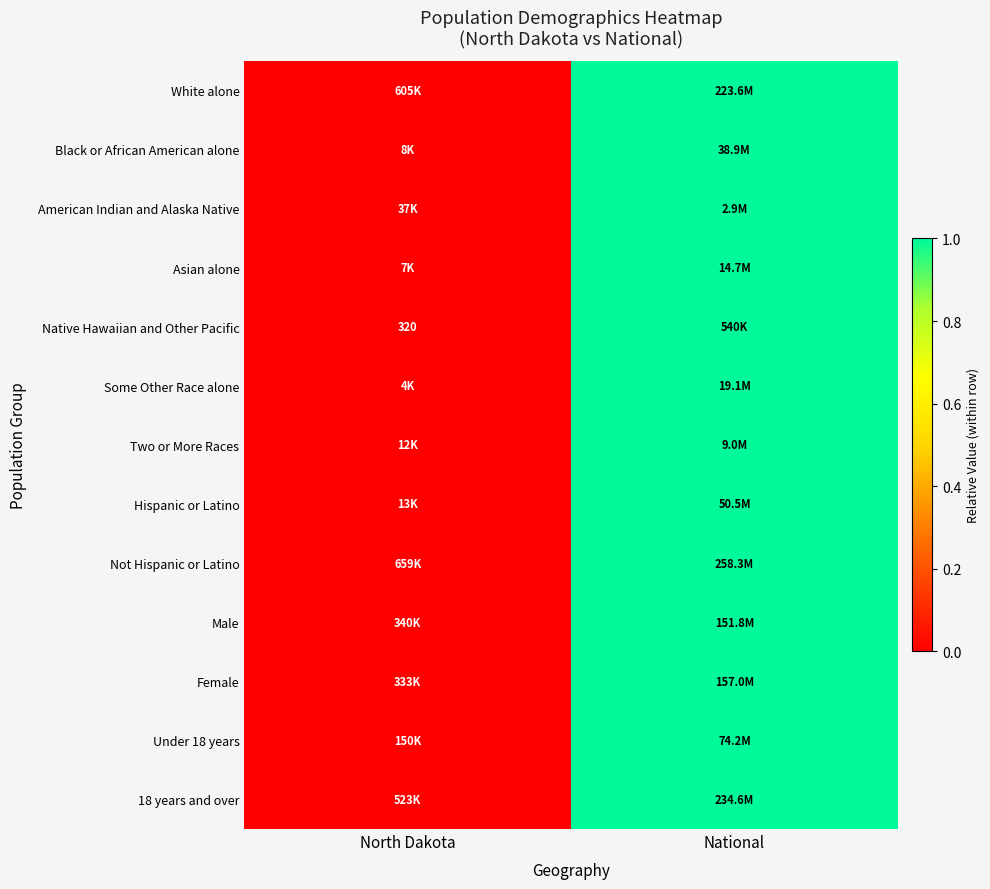

Is it true that Native Hawaiian and Other Pacific equals 320 at North Dakota?

True